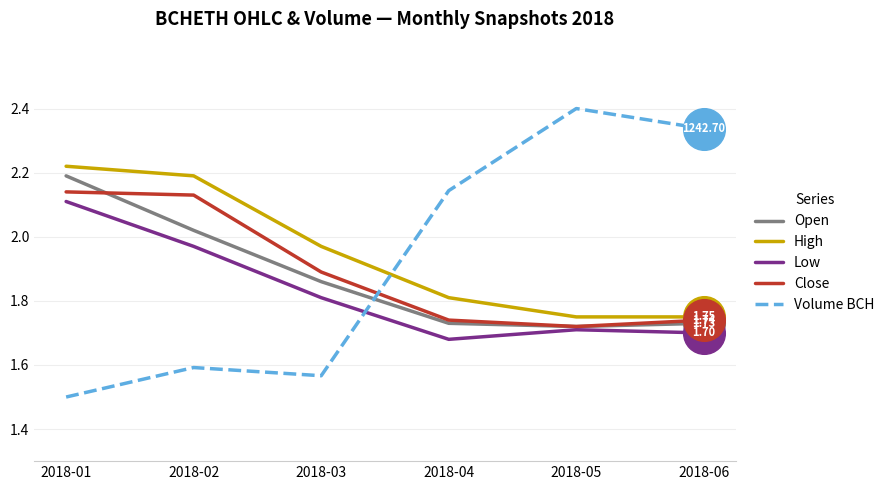

At which category is the sum across all series the highest?

2018-01